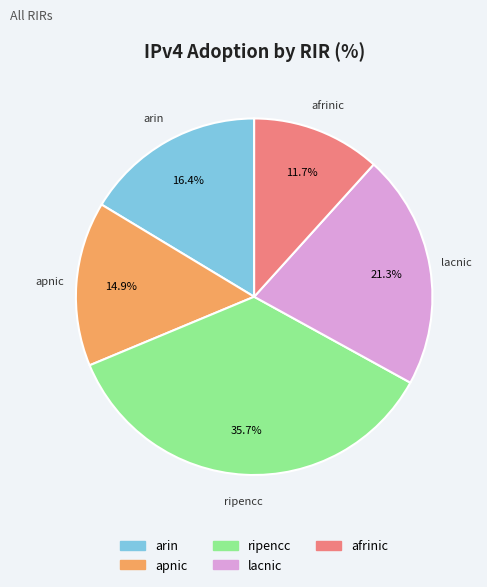

How much of the chart is everything except apnic?

85.1%